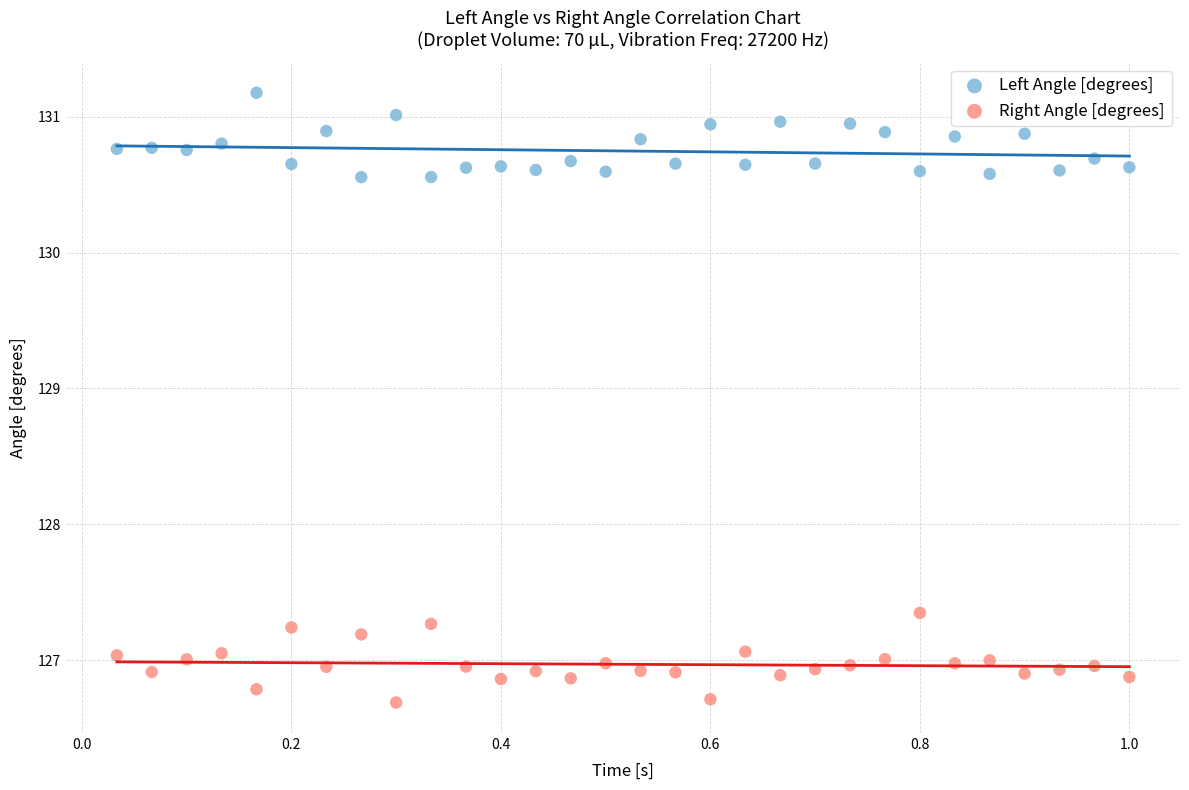

What is the X range (max minus min) for the scatter plot?

1.0